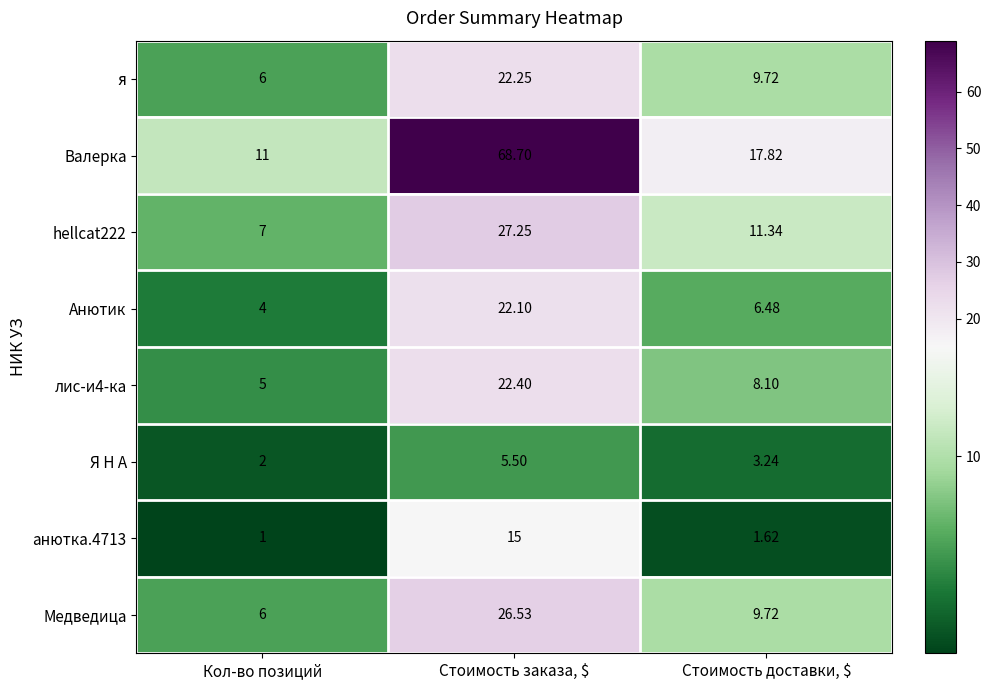

At which label is Анютик closest to 13?

Стоимость доставки, $